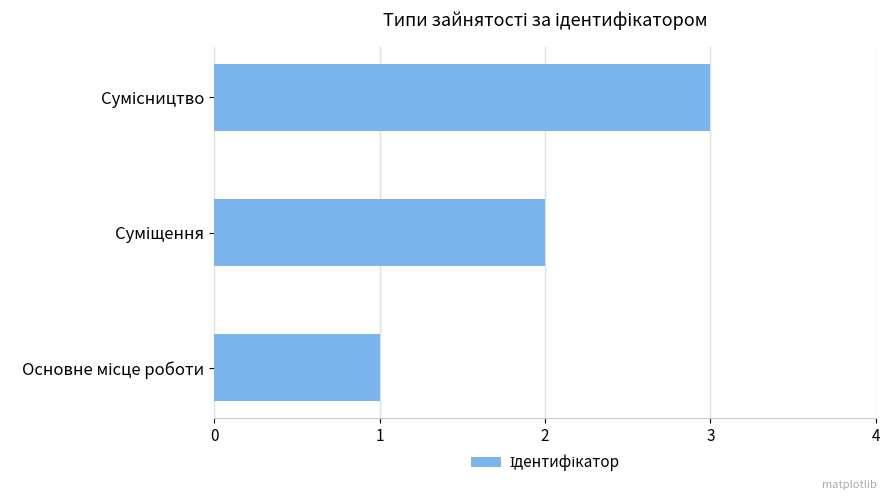

What is the sum of all values?

6